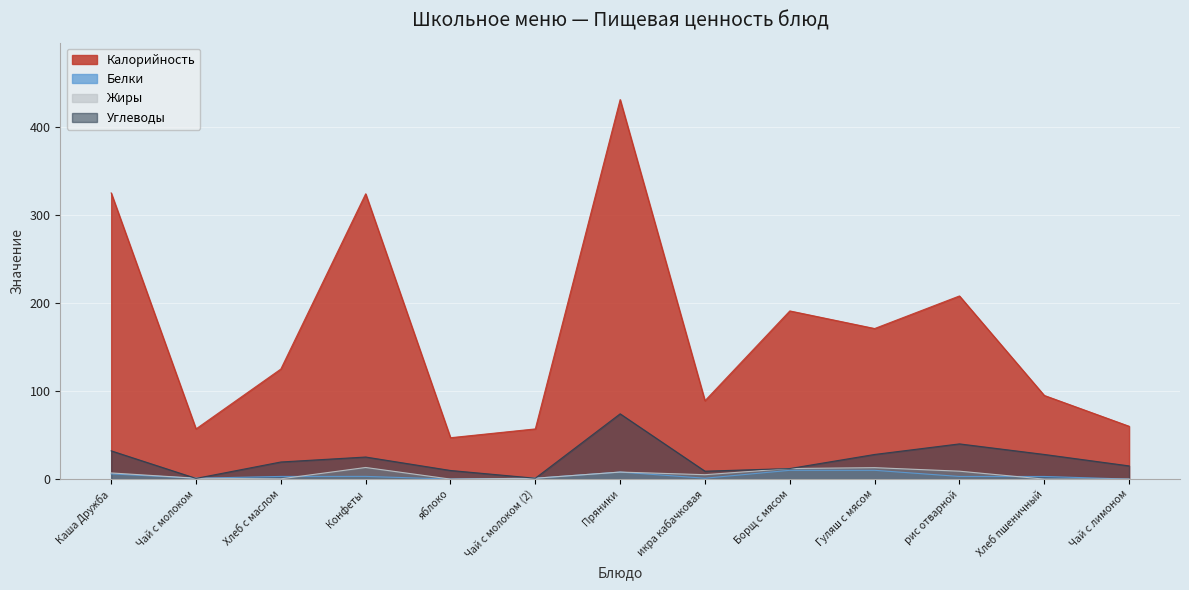

How many positive values does the Белки series have?

11